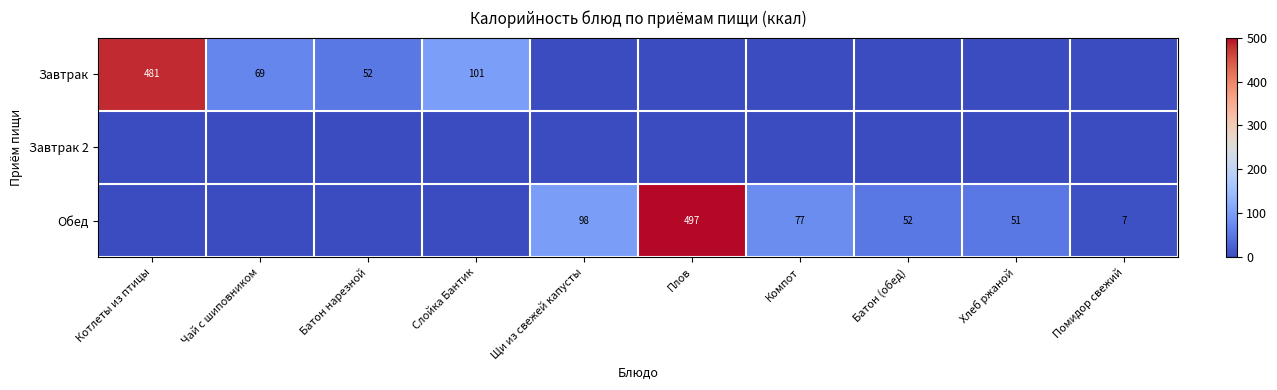

Is it true that Обед equals 52 at Батон (обед)?

True